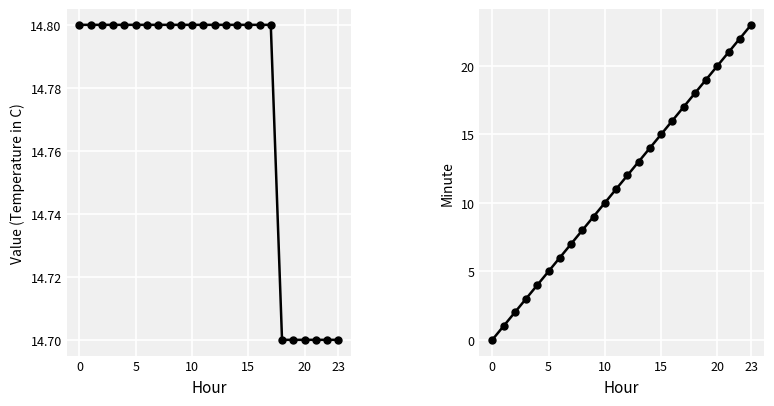

Is it true that Temperature (C) equals 14.8 at 11?

True